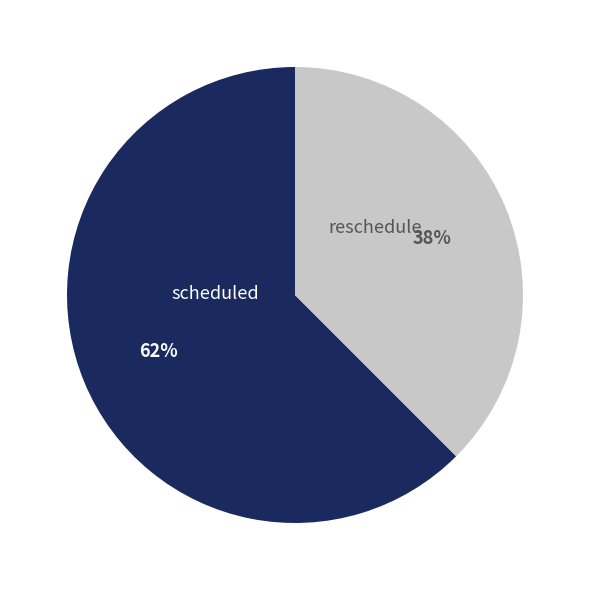

What percentage is the scheduled slice, to the nearest percent?

62%